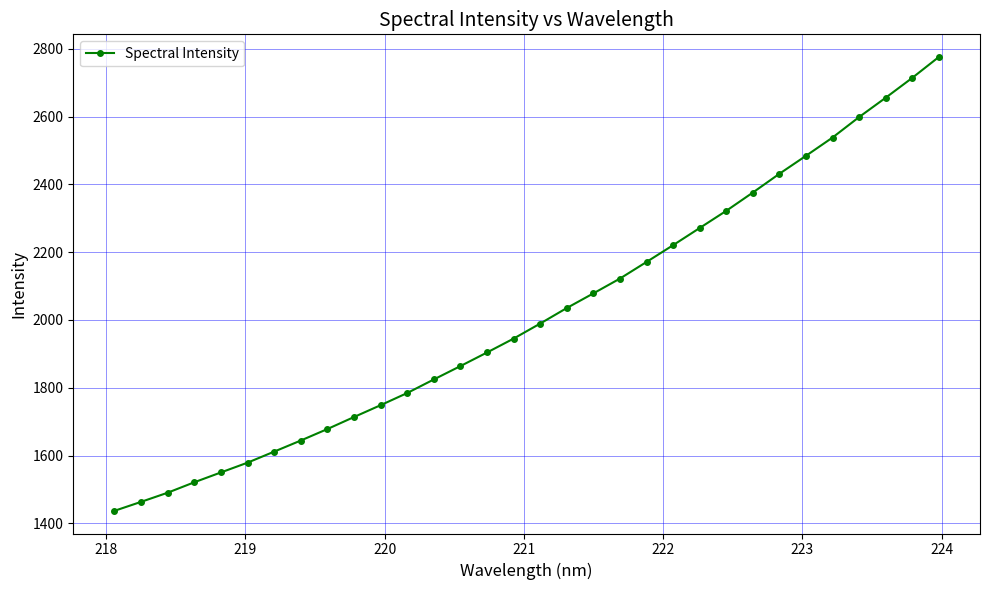

True or false: there are more than 2 points higher than both neighbors.

False